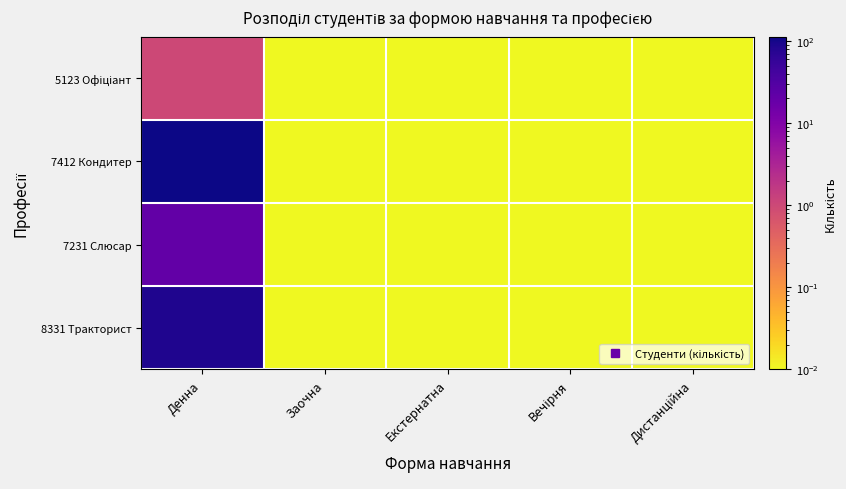

Which series has the widest spread of values?

7412 Кондитер